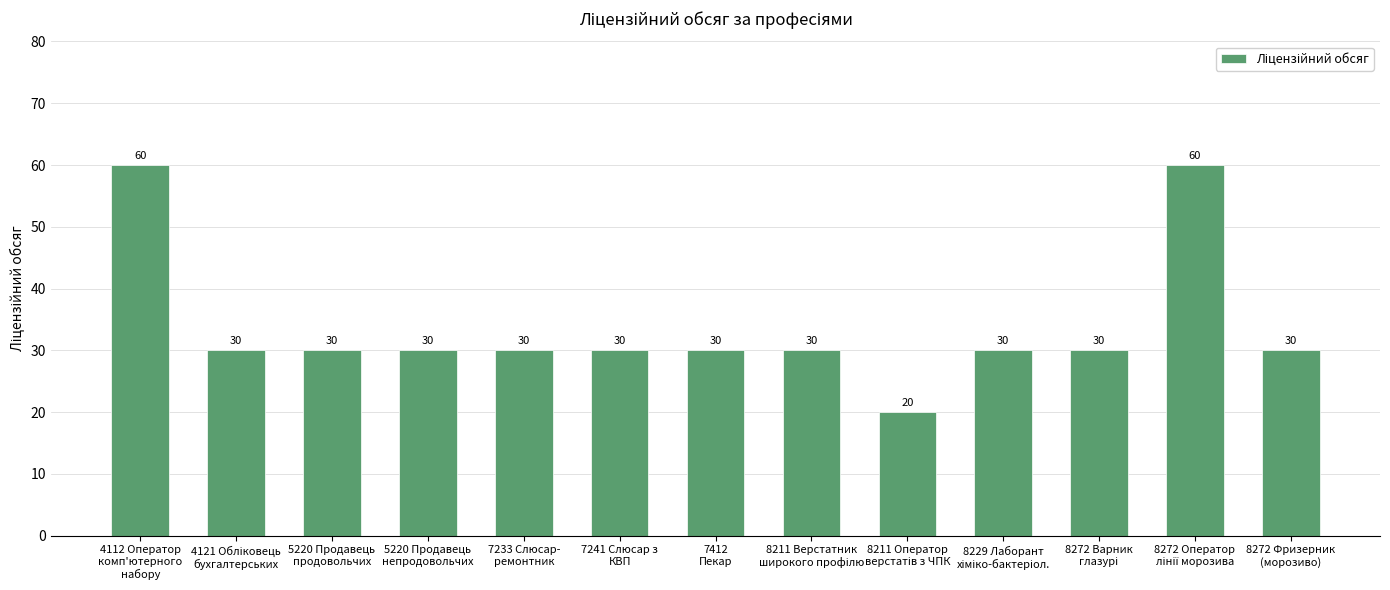

What is the label of the 11th bar from the right?

5220 Продавець
продовольчих